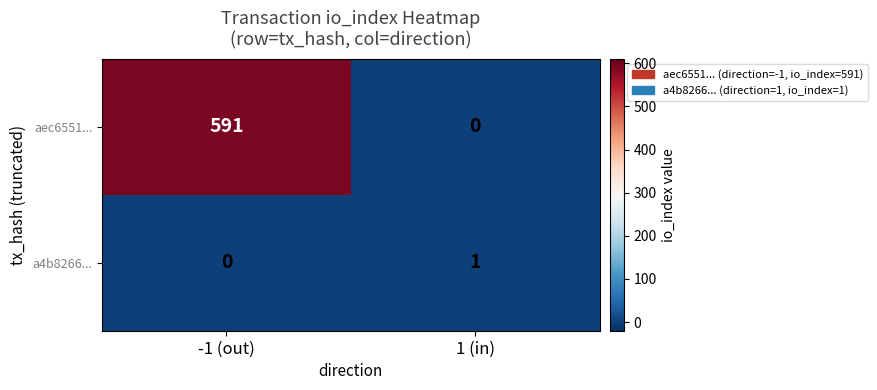

At which category is the sum across all series the highest?

-1 (out)